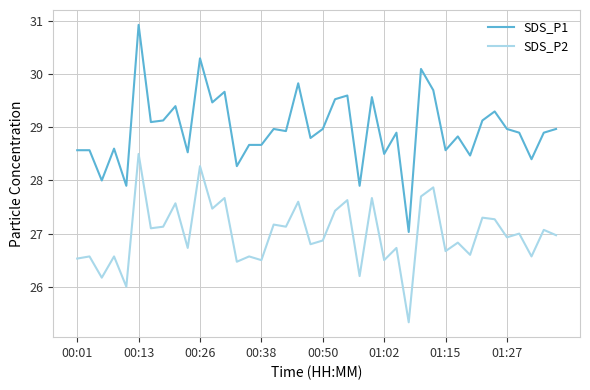

Which series has the largest range (max minus min)?

SDS_P1